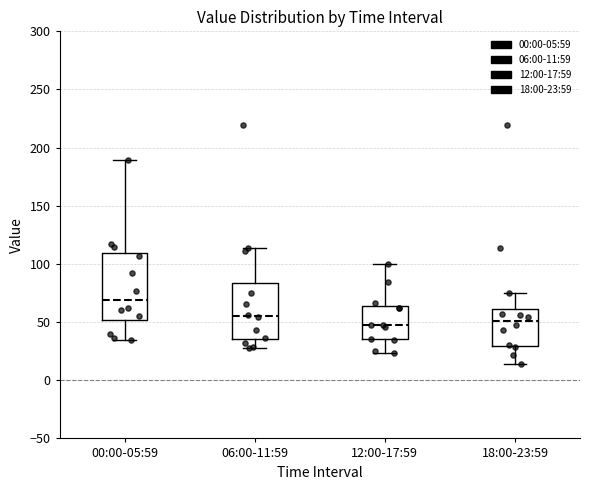

Comparing the boxes themselves (not the whiskers), which one is the tallest?

00:00-05:59